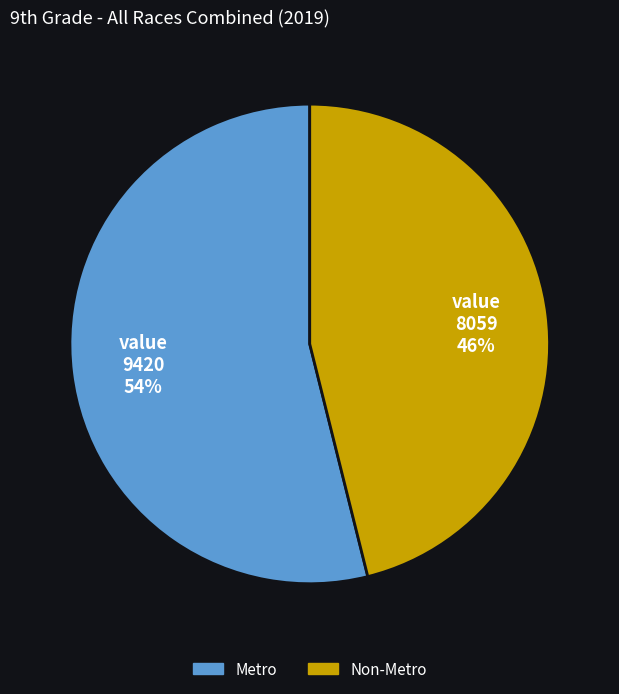

Do Non-Metro and Metro together represent more than half of the pie?

Yes